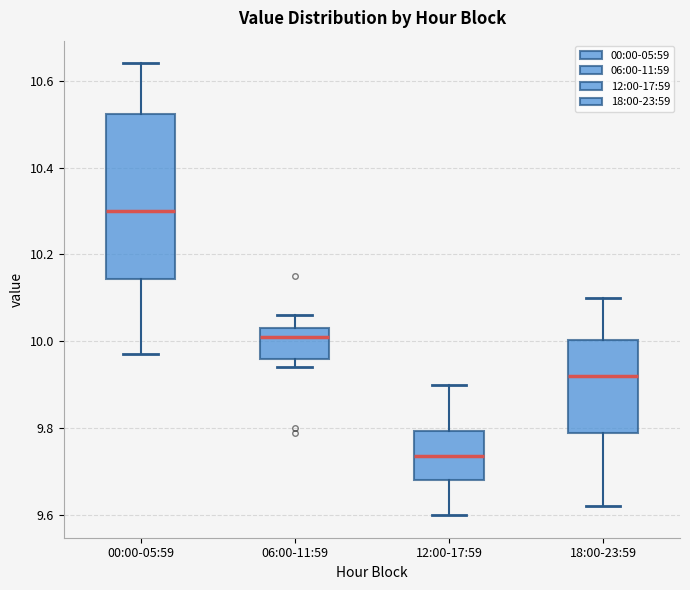

Comparing the boxes themselves (not the whiskers), which one is the tallest?

00:00-05:59